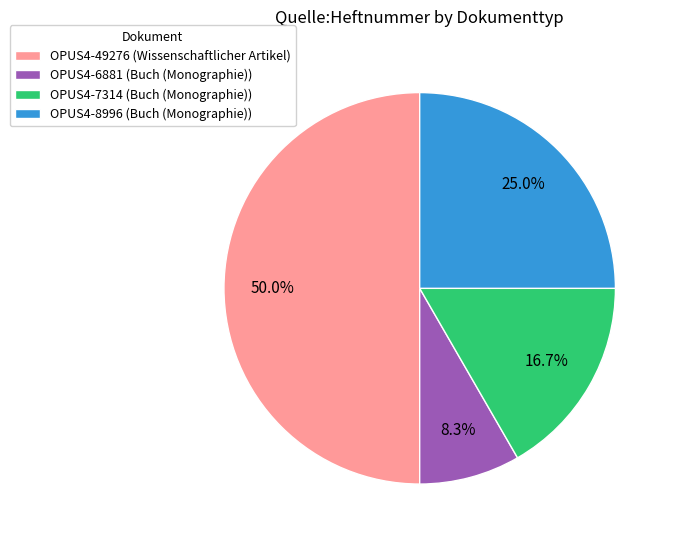

To the nearest percent, what is the average slice percentage?

25%